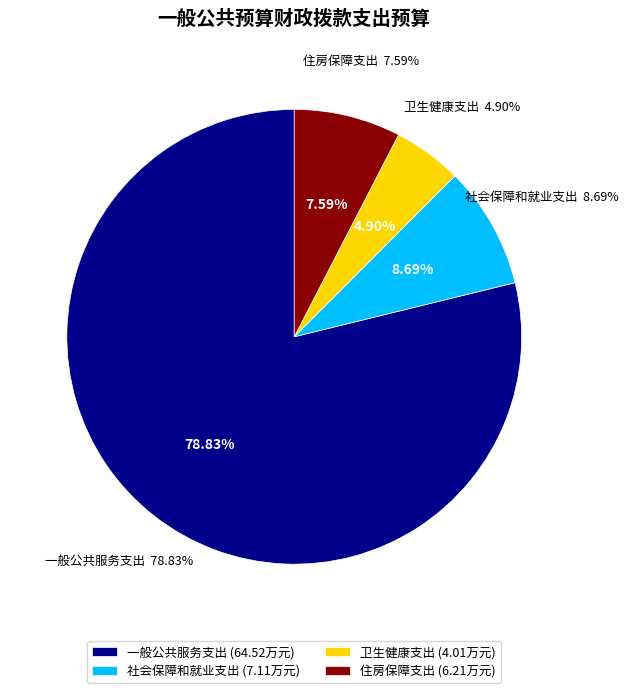

Which category has the smallest portion of the pie?

卫生健康支出